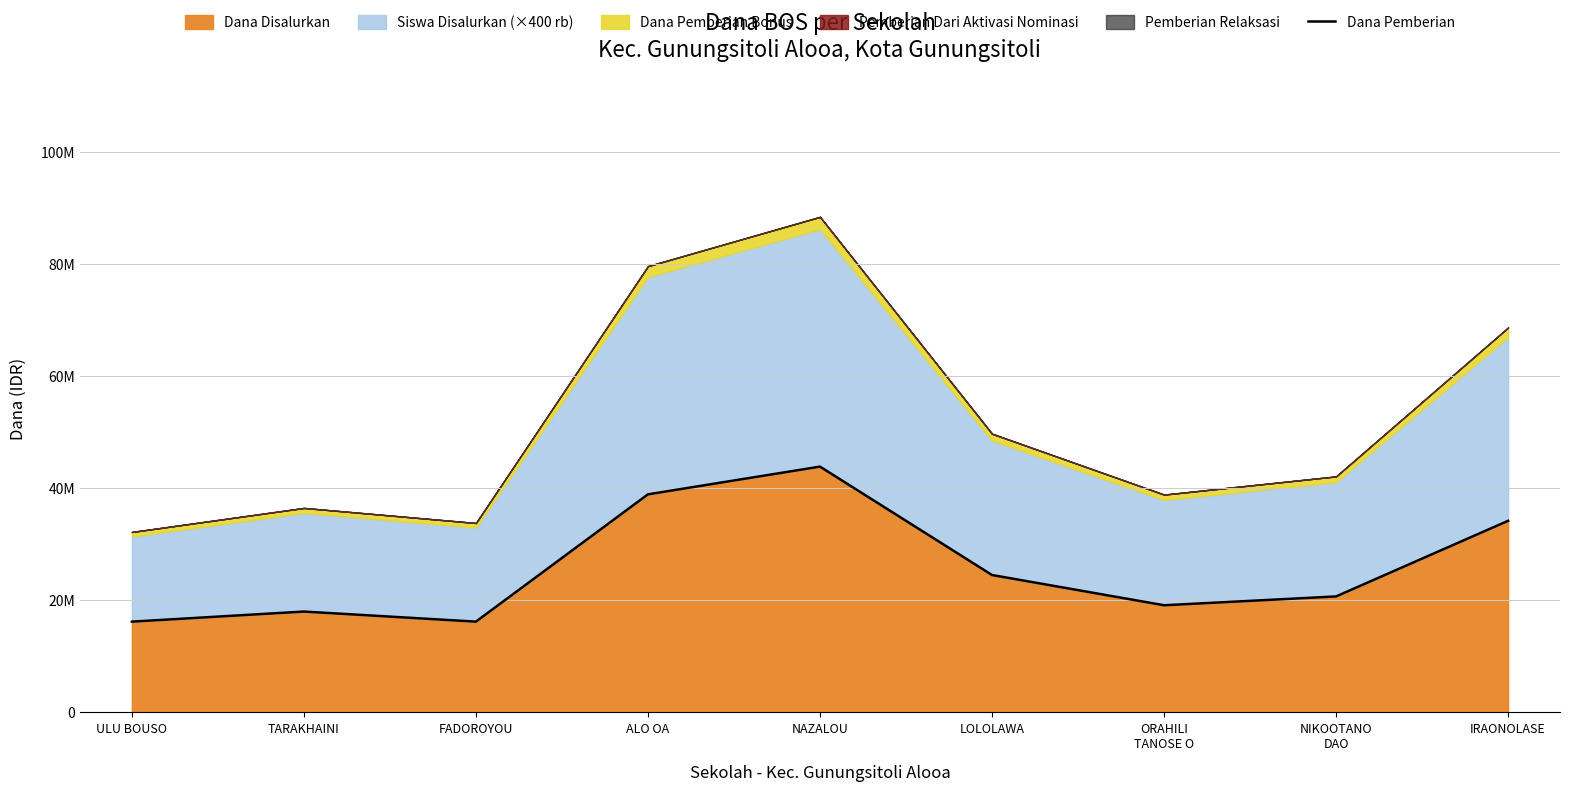

Reading left to right, what are all the values shown in this chart?

16200000	18000000	16200000	38925000	43875000	24525000	19125000	20700000	34200000